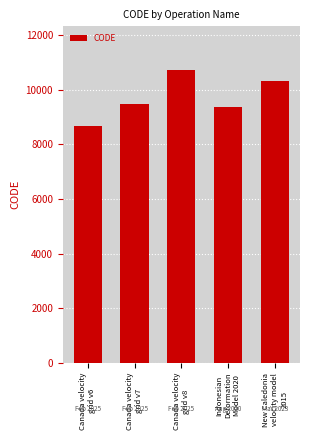

True or false: the data shows 10323 at New Caledonia
velocity model
2015.

True